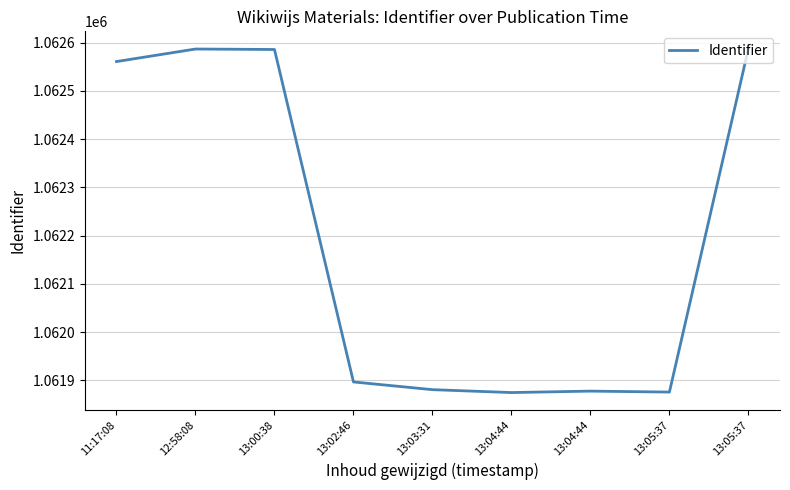

Does the chart display data point markers on the line(s)?

No